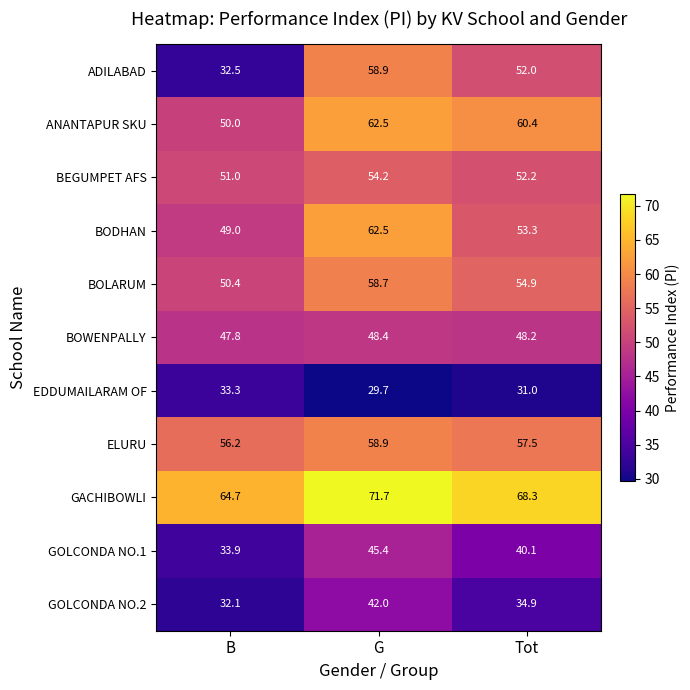

At how many categories does at least one series exceed 61?

3